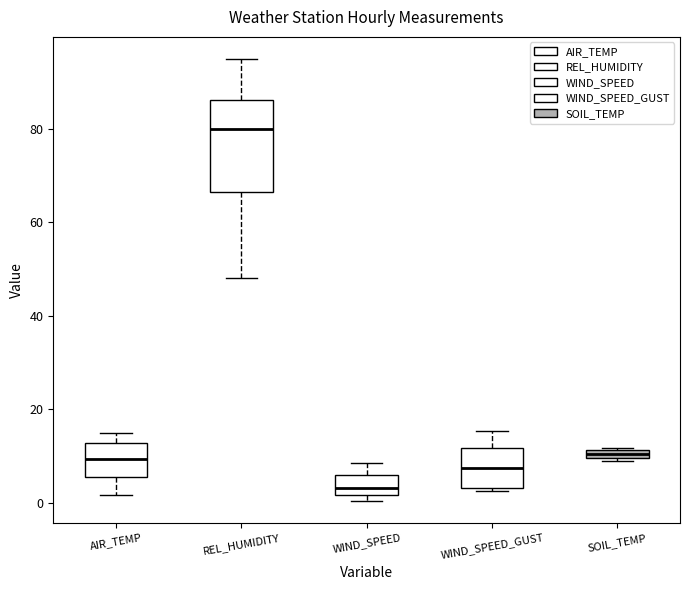

Where is the lower edge of the box for WIND_SPEED on the y-axis? The values are not printed on the chart, so give them approximately, as read against the axis.

2